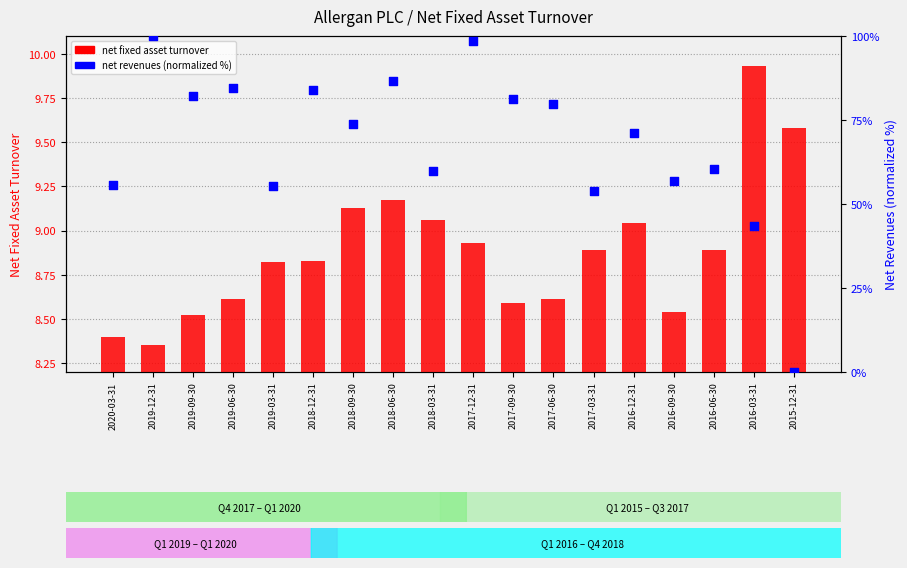

What are all the series names shown in the legend?

net fixed asset turnover, net revenues (normalized)